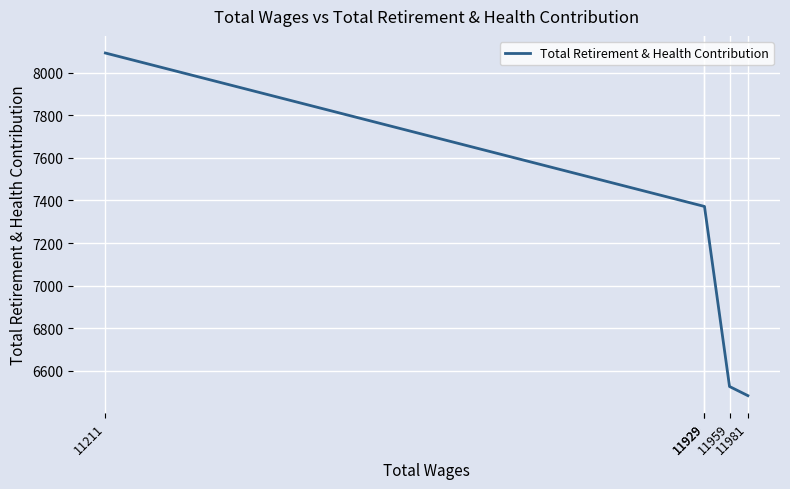

True or false: there are more than 1 points higher than both neighbors.

False